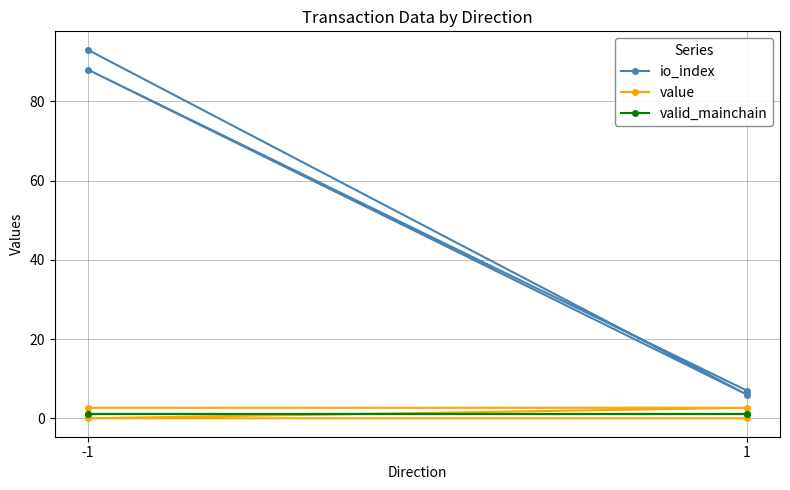

The value of io_index at 1 is 6.0. True or false?

True